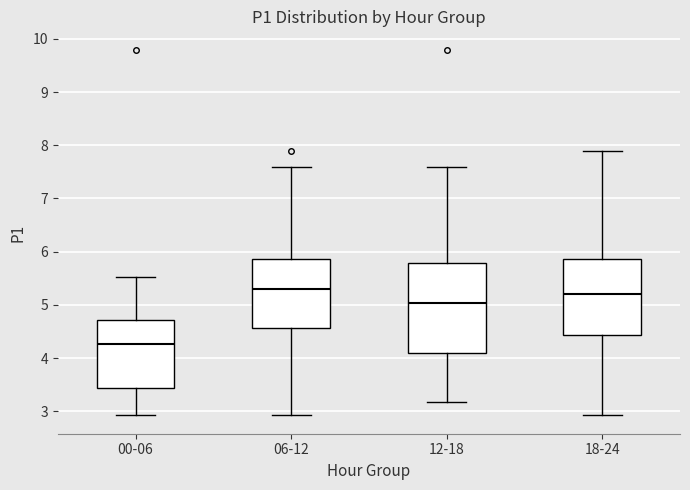

Which box has the lowest median line?

00-06